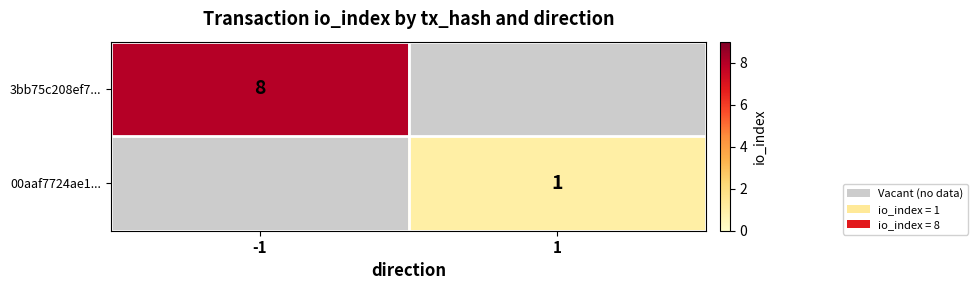

Is it true that 3bb75c208ef7... equals 8 at -1?

True